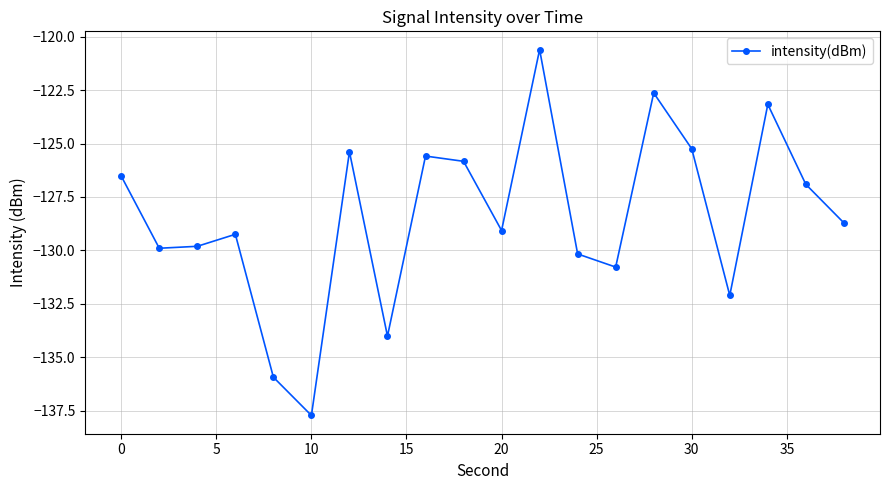

What is the value of the 11th point from the left?

-129.1